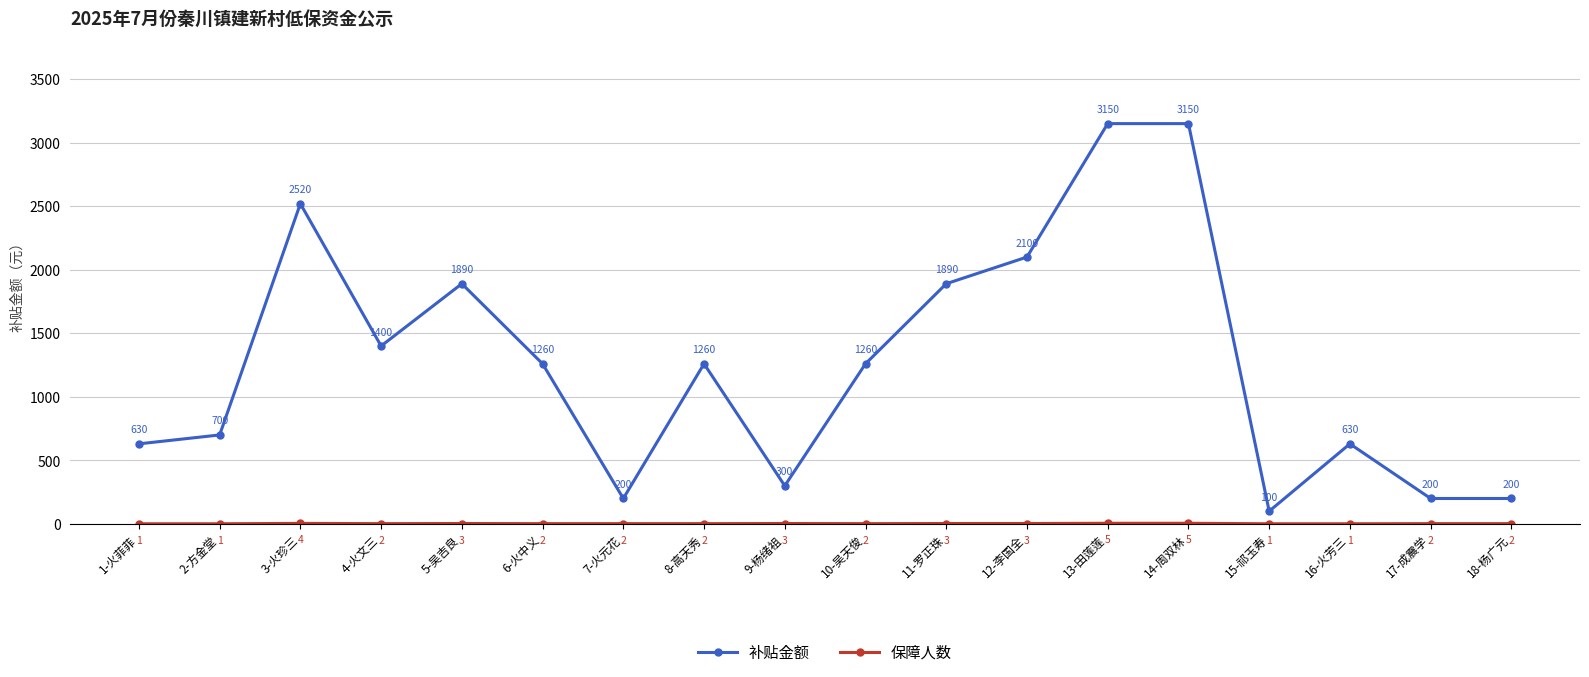

What is the sum of the 补贴金额 values at 6-火中义 and 16-火芳三?

1890